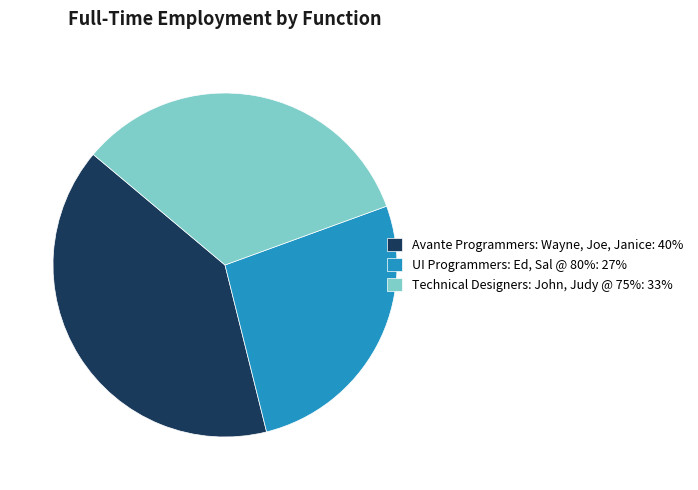

Does any single category account for the majority?

No